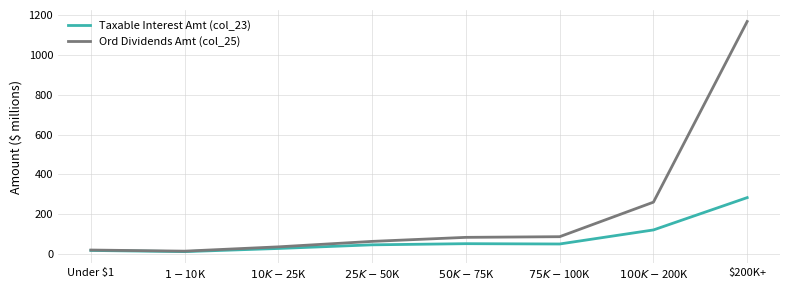

What is the highest value of the Taxable Interest Amt (col_23) series?

283.0